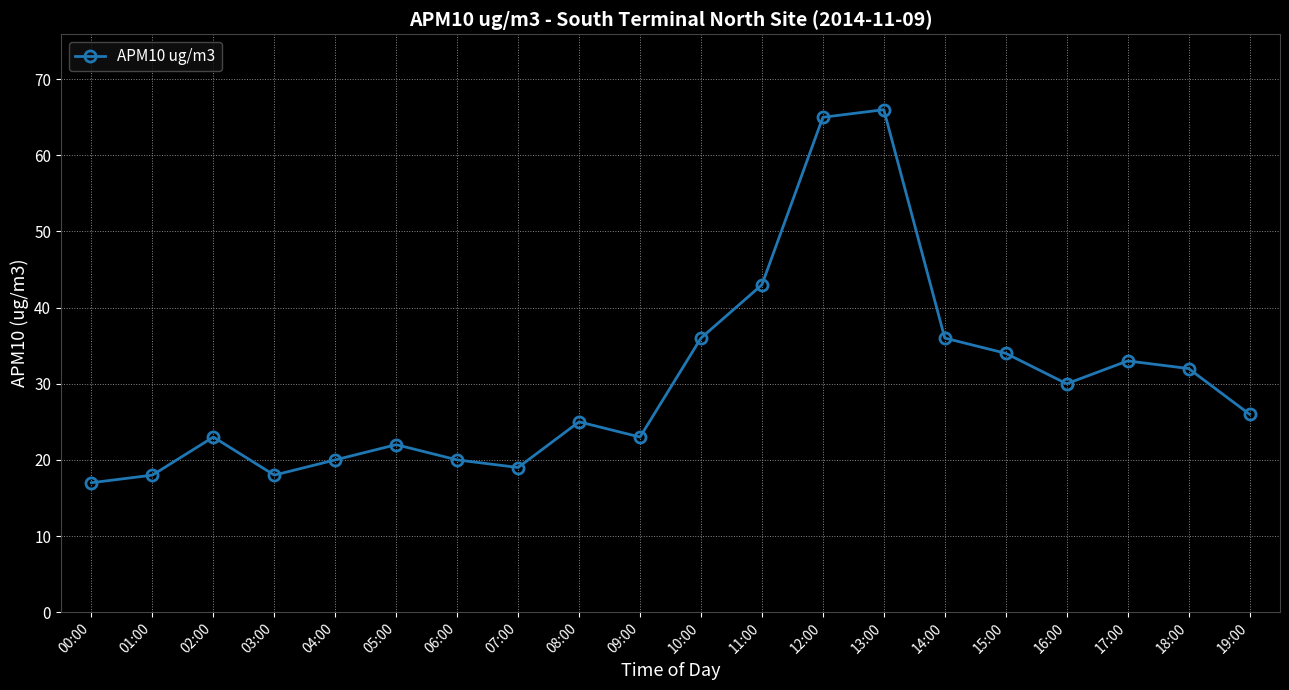

What is the value of the 5th point from the left?

20